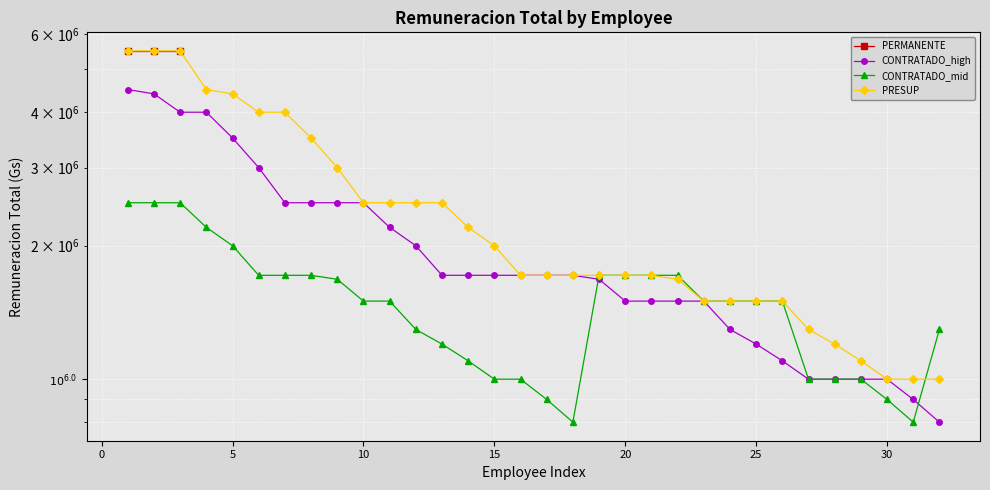

The value of PRESUP at 35 is 1939982. True or false?

False